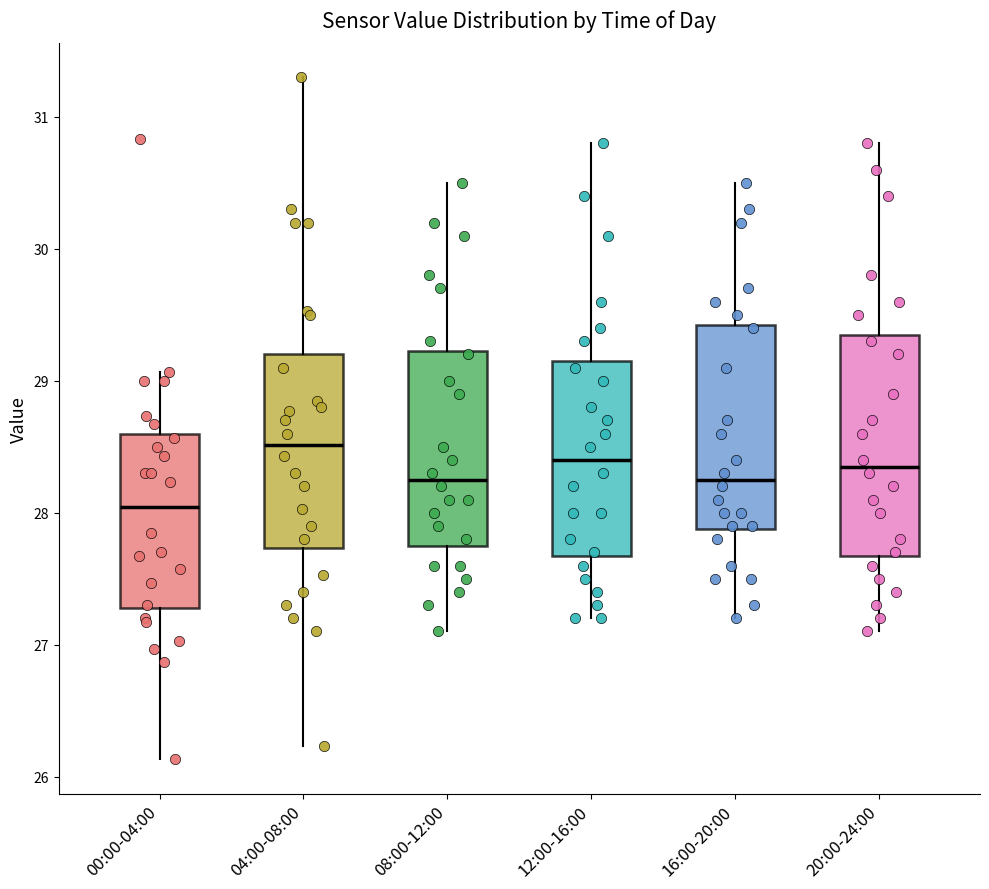

Where does the upper whisker of the box for 12:00-16:00 end on the y-axis? The values are not printed on the chart, so give them approximately, as read against the axis.

30.8